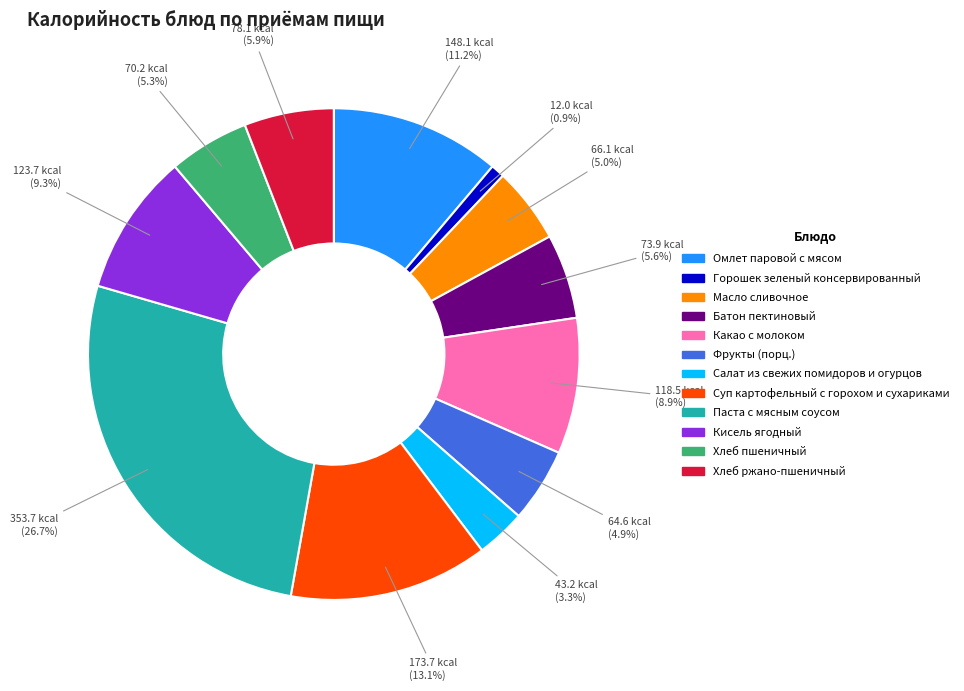

Which slice is the largest?

Паста с мясным соусом